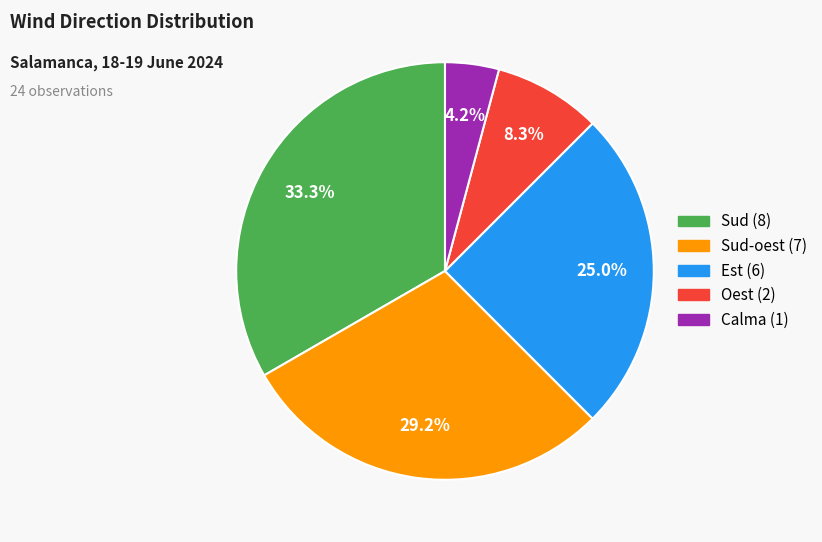

Is there a majority slice in this chart?

No